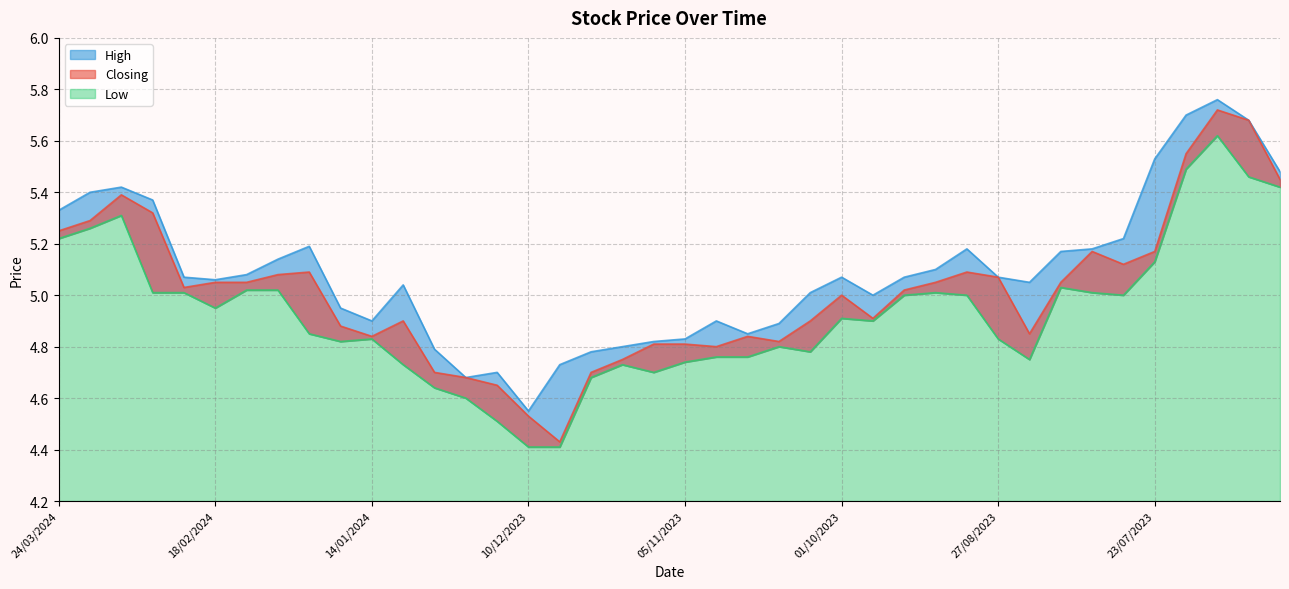

Reading left to right, list all the values displayed in this chart.

High: 24/03/2024=5.3	17/03/2024=5.4	10/03/2024=5.4	03/03/2024=5.4	25/02/2024=5.1	18/02/2024=5.1	11/02/2024=5.1	04/02/2024=5.1	28/01/2024=5.2	21/01/2024=5.0	14/01/2024=4.9	07/01/2024=5.0	31/12/2023=4.8	24/12/2023=4.7	17/12/2023=4.7	10/12/2023=4.5	03/12/2023=4.7	26/11/2023=4.8	19/11/2023=4.8	12/11/2023=4.8	05/11/2023=4.8	29/10/2023=4.9	22/10/2023=4.8	15/10/2023=4.9	08/10/2023=5.0	01/10/2023=5.1	24/09/2023=5.0	17/09/2023=5.1	10/09/2023=5.1	03/09/2023=5.2	27/08/2023=5.1	20/08/2023=5.0	13/08/2023=5.2	06/08/2023=5.2	30/07/2023=5.2	23/07/2023=5.5	16/07/2023=5.7	09/07/2023=5.8	02/07/2023=5.7	25/06/2023=5.5
Closing: 24/03/2024=5.2	17/03/2024=5.3	10/03/2024=5.4	03/03/2024=5.3	25/02/2024=5.0	18/02/2024=5.0	11/02/2024=5.0	04/02/2024=5.1	28/01/2024=5.1	21/01/2024=4.9	14/01/2024=4.8	07/01/2024=4.9	31/12/2023=4.7	24/12/2023=4.7	17/12/2023=4.7	10/12/2023=4.5	03/12/2023=4.4	26/11/2023=4.7	19/11/2023=4.8	12/11/2023=4.8	05/11/2023=4.8	29/10/2023=4.8	22/10/2023=4.8	15/10/2023=4.8	08/10/2023=4.9	01/10/2023=5.0	24/09/2023=4.9	17/09/2023=5.0	10/09/2023=5.0	03/09/2023=5.1	27/08/2023=5.1	20/08/2023=4.8	13/08/2023=5.0	06/08/2023=5.2	30/07/2023=5.1	23/07/2023=5.2	16/07/2023=5.5	09/07/2023=5.7	02/07/2023=5.7	25/06/2023=5.5
Low: 24/03/2024=5.2	17/03/2024=5.3	10/03/2024=5.3	03/03/2024=5.0	25/02/2024=5.0	18/02/2024=5.0	11/02/2024=5.0	04/02/2024=5.0	28/01/2024=4.8	21/01/2024=4.8	14/01/2024=4.8	07/01/2024=4.7	31/12/2023=4.6	24/12/2023=4.6	17/12/2023=4.5	10/12/2023=4.4	03/12/2023=4.4	26/11/2023=4.7	19/11/2023=4.7	12/11/2023=4.7	05/11/2023=4.7	29/10/2023=4.8	22/10/2023=4.8	15/10/2023=4.8	08/10/2023=4.8	01/10/2023=4.9	24/09/2023=4.9	17/09/2023=5.0	10/09/2023=5.0	03/09/2023=5.0	27/08/2023=4.8	20/08/2023=4.8	13/08/2023=5.0	06/08/2023=5.0	30/07/2023=5.0	23/07/2023=5.1	16/07/2023=5.5	09/07/2023=5.6	02/07/2023=5.5	25/06/2023=5.4